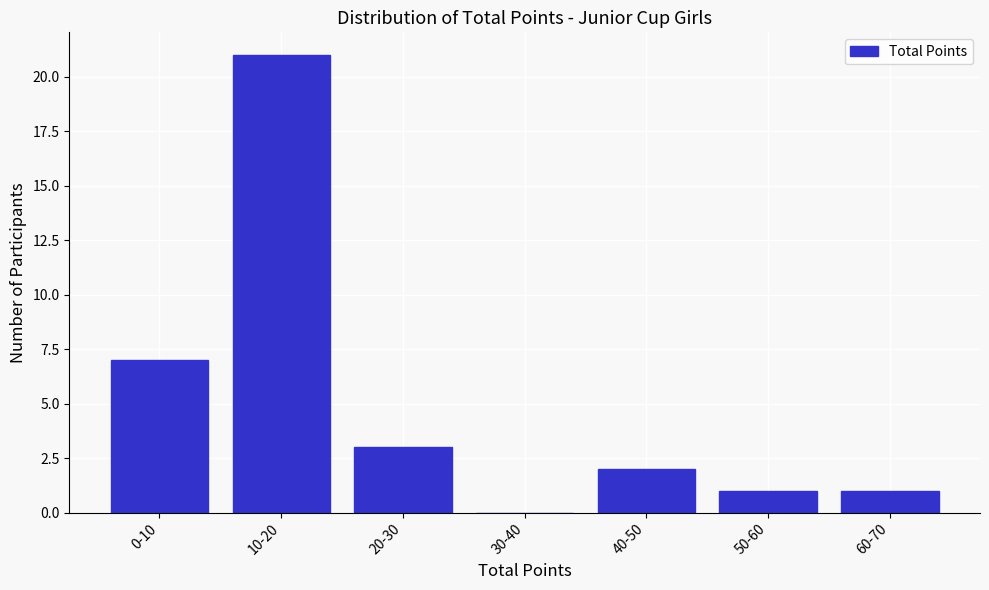

Reading left to right, list all the values displayed in this chart.

0-10=7	10-20=21	20-30=3	30-40=0	40-50=2	50-60=1	60-70=1